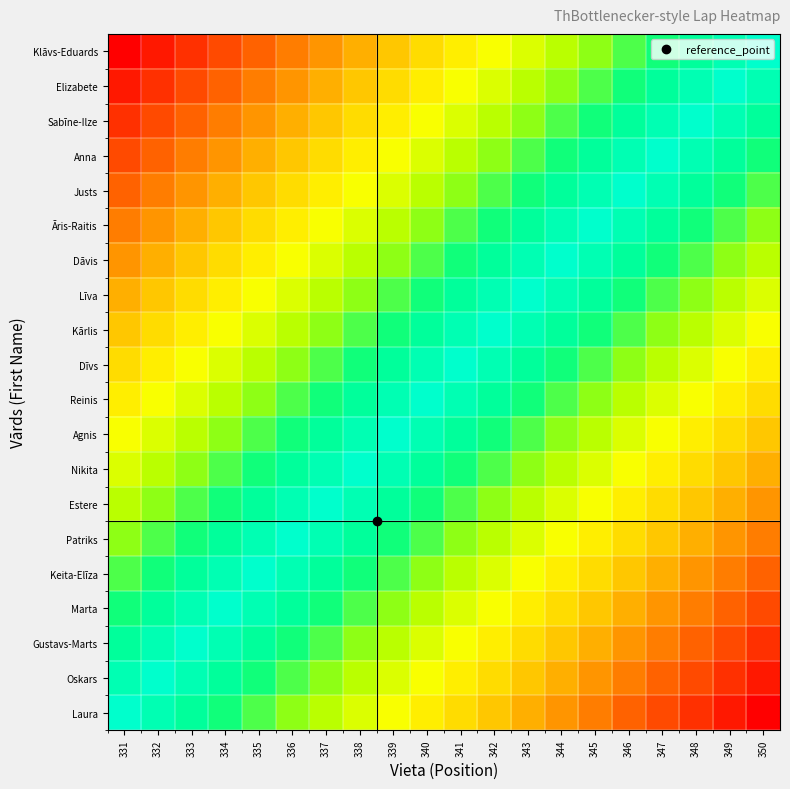

At which category is the sum across all series the highest?

340